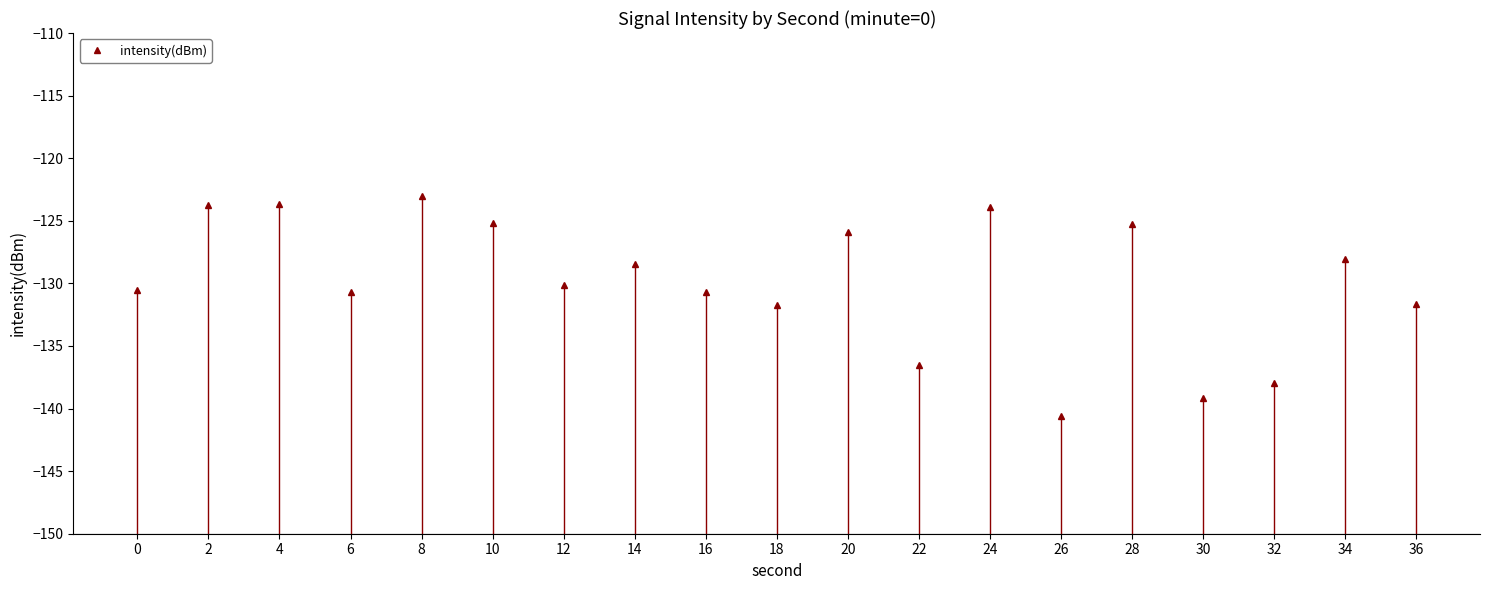

Which label corresponds to the smallest value in the chart?

26